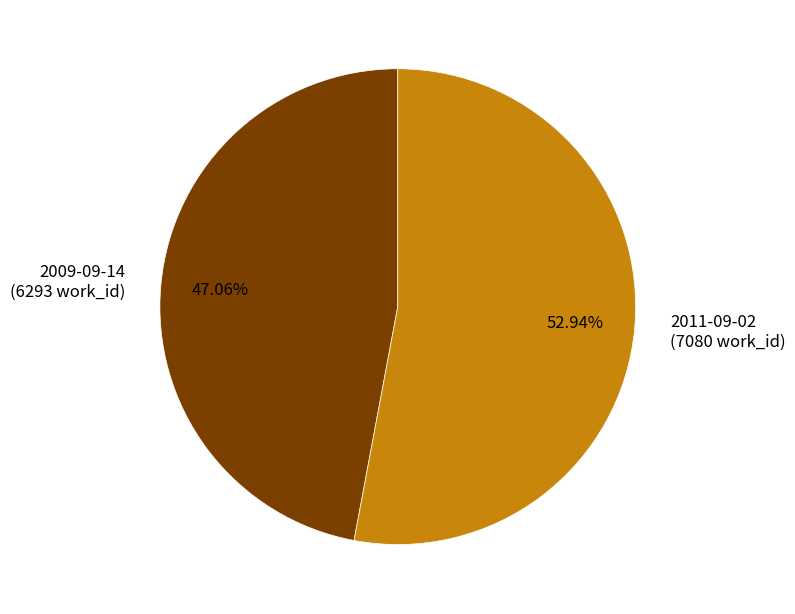

What percentage is the 2009-09-14 slice, to the nearest percent?

47%